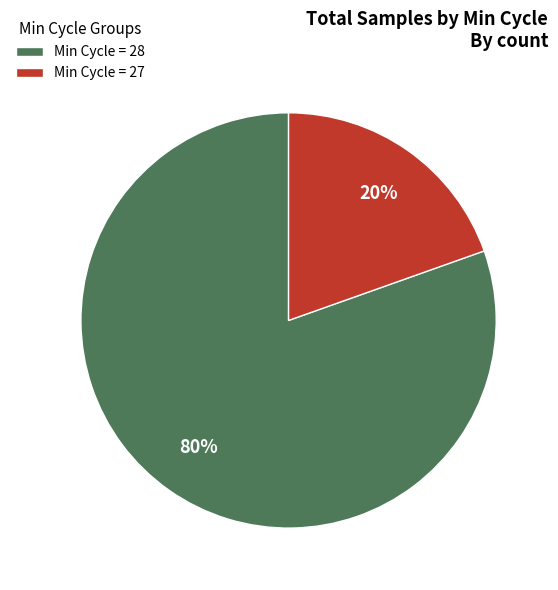

What is the largest slice in the pie chart?

Min Cycle = 28